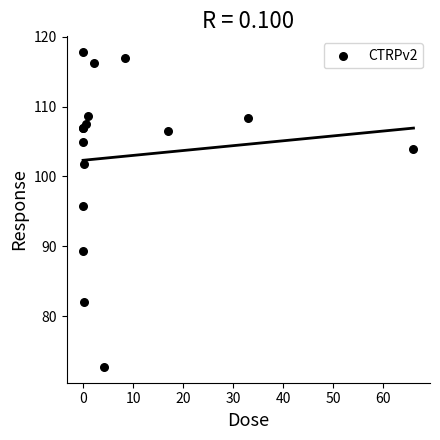

What Y value in the scatter plot is closest to 95?

95.7